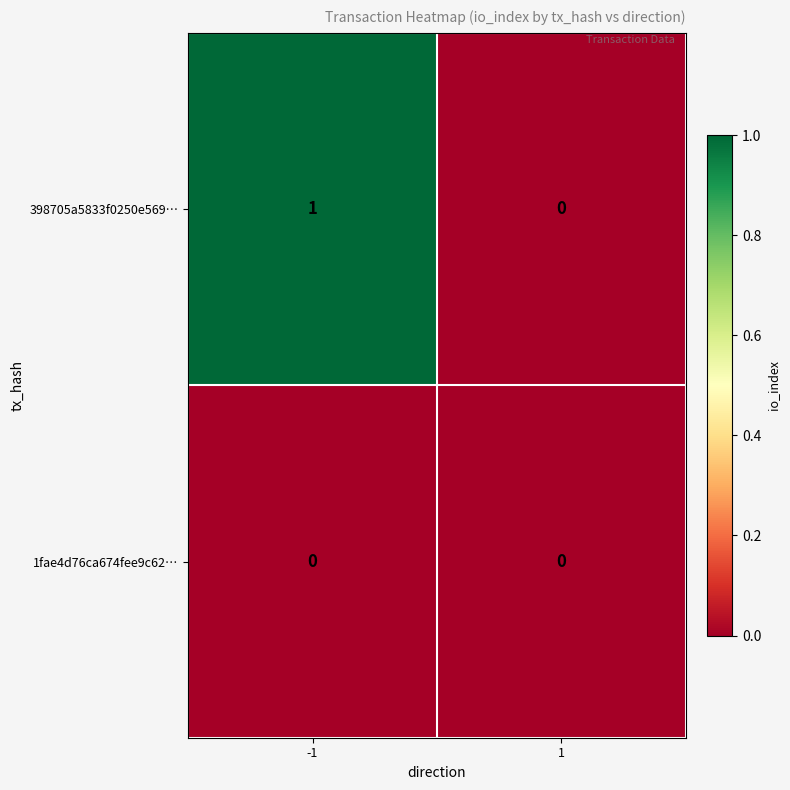

The 1fae4d76ca674fee9c62… series shows 0 at 1. True or false?

True